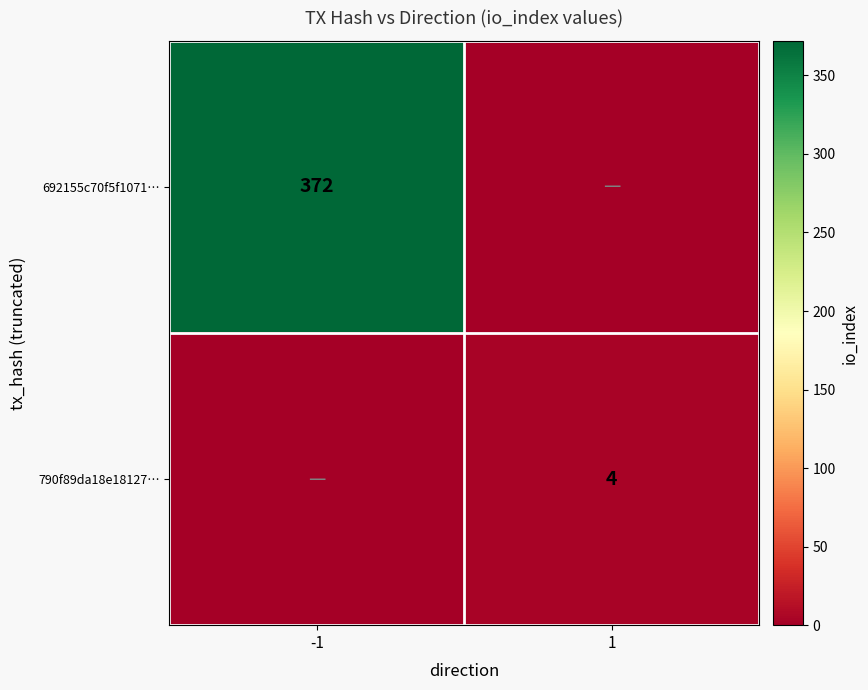

The 790f89da18e18127… series shows 4 at 1. True or false?

True